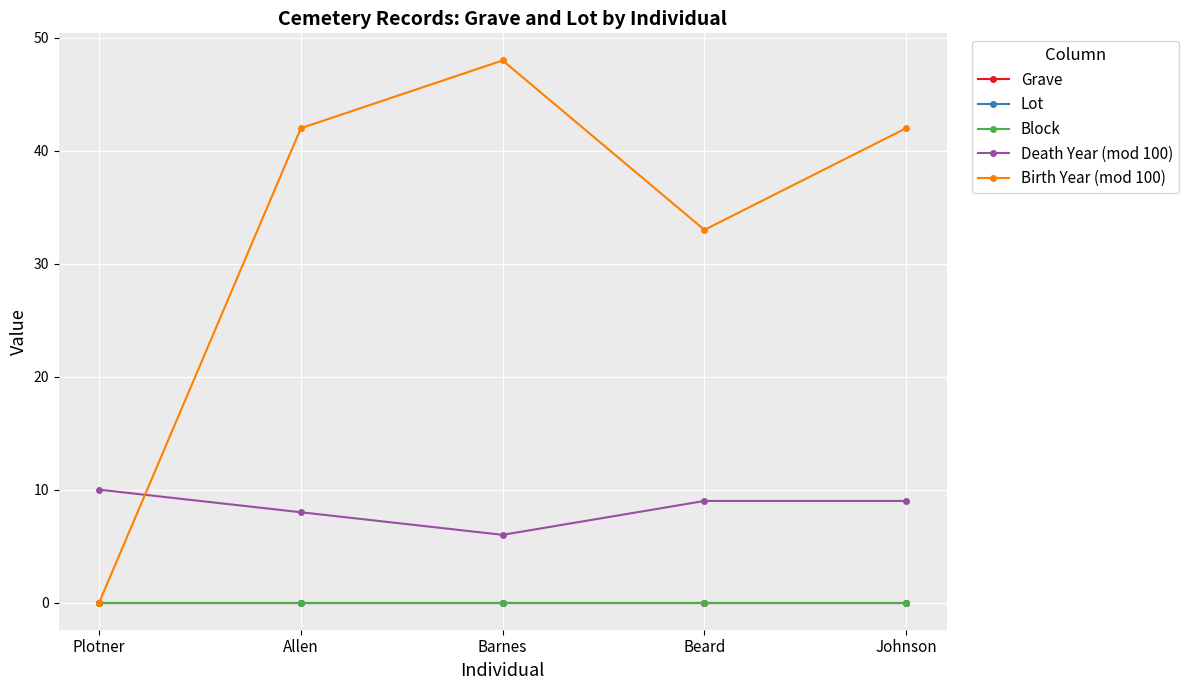

Reading left to right, transcribe all the data shown in this chart.

Grave: 0	0	0	0	0
Lot: 0	0	0	0	0
Block: 0	0	0	0	0
Death Year (mod 100): 10	8	6	9	9
Birth Year (mod 100): 0	42	48	33	42